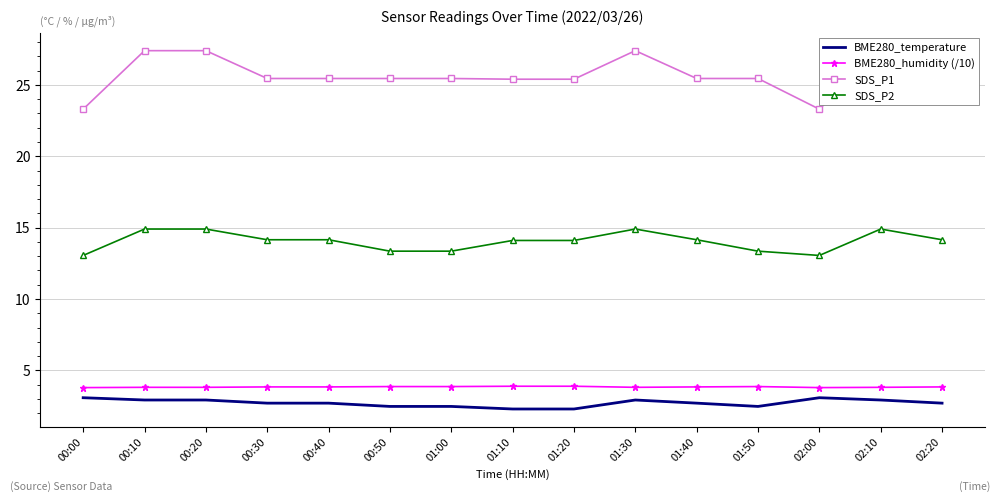

True or false: SDS_P1 has more than 2 points higher than both neighbors.

False